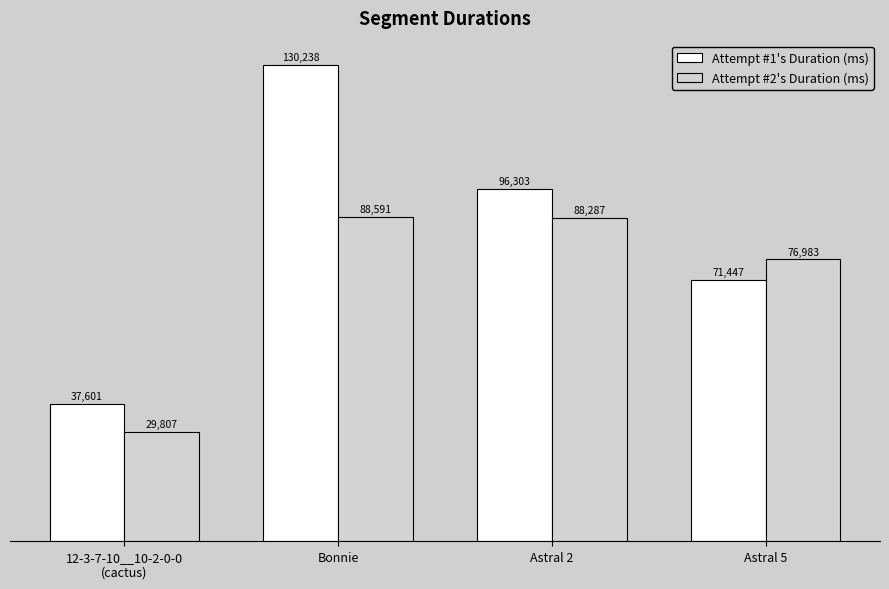

The Attempt #2's Duration (ms) series shows 88287 at Astral 2. True or false?

True